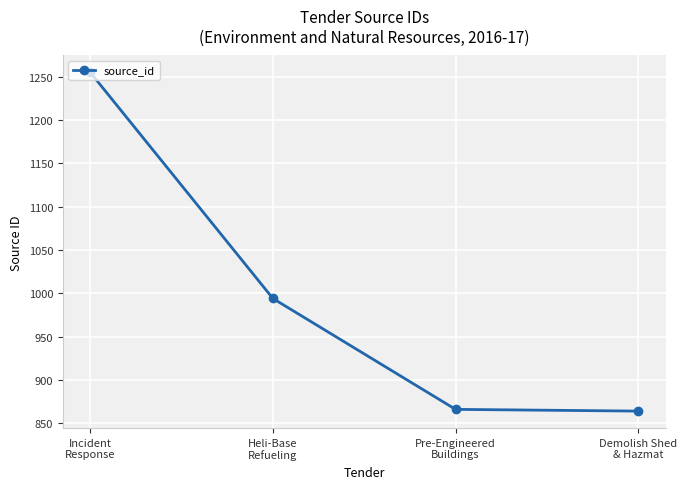

What is the label of the 1st point from the right?

Demolish Shed
& Hazmat